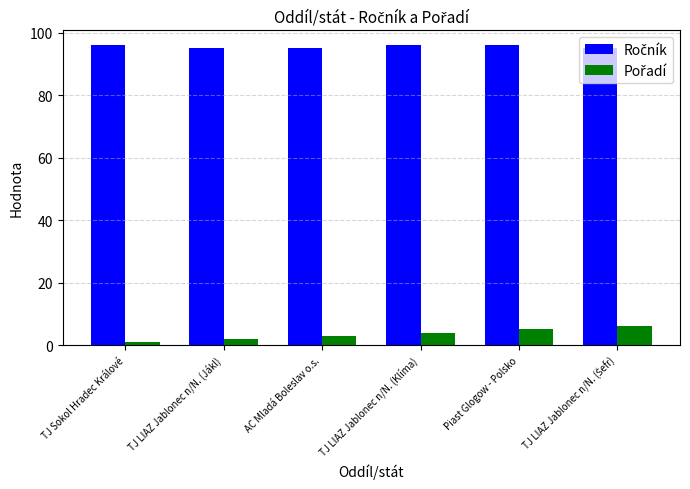

What is the difference between the highest and lowest values at TJ LIAZ Jablonec n/N. (Klíma)?

92